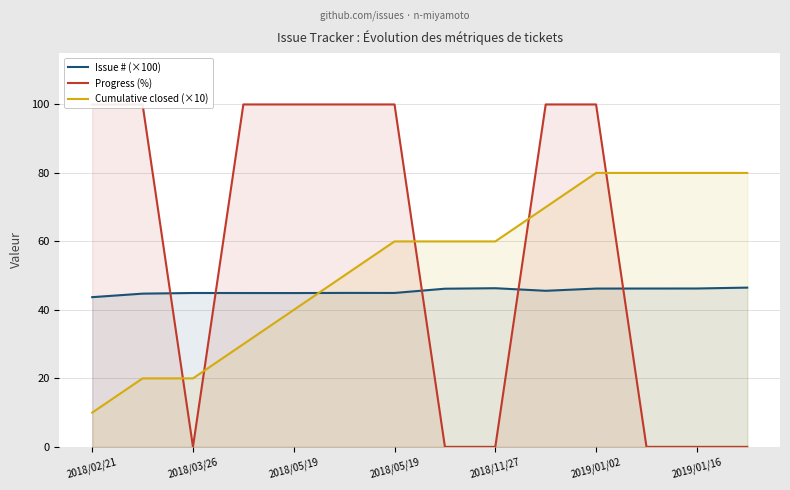

Is it true that Progress (%) equals 69.1 at 2018/03/26?

False